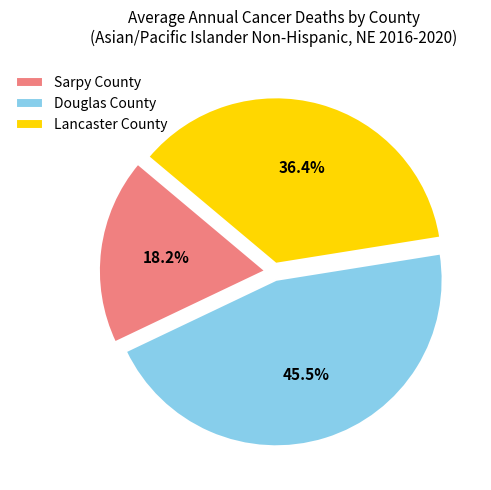

Is it true that Douglas County is 37% of the pie?

False